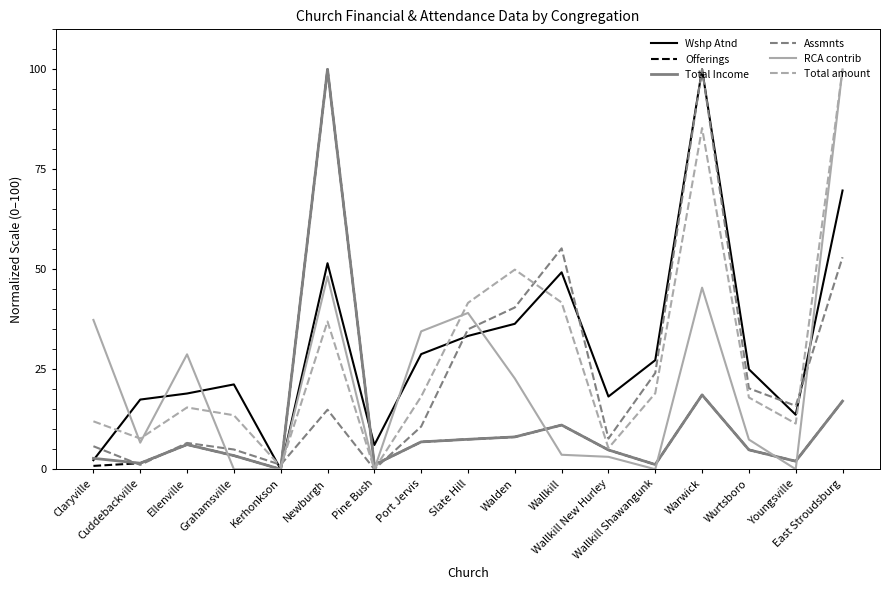

What is the maximum value for Assmnts?

100.0